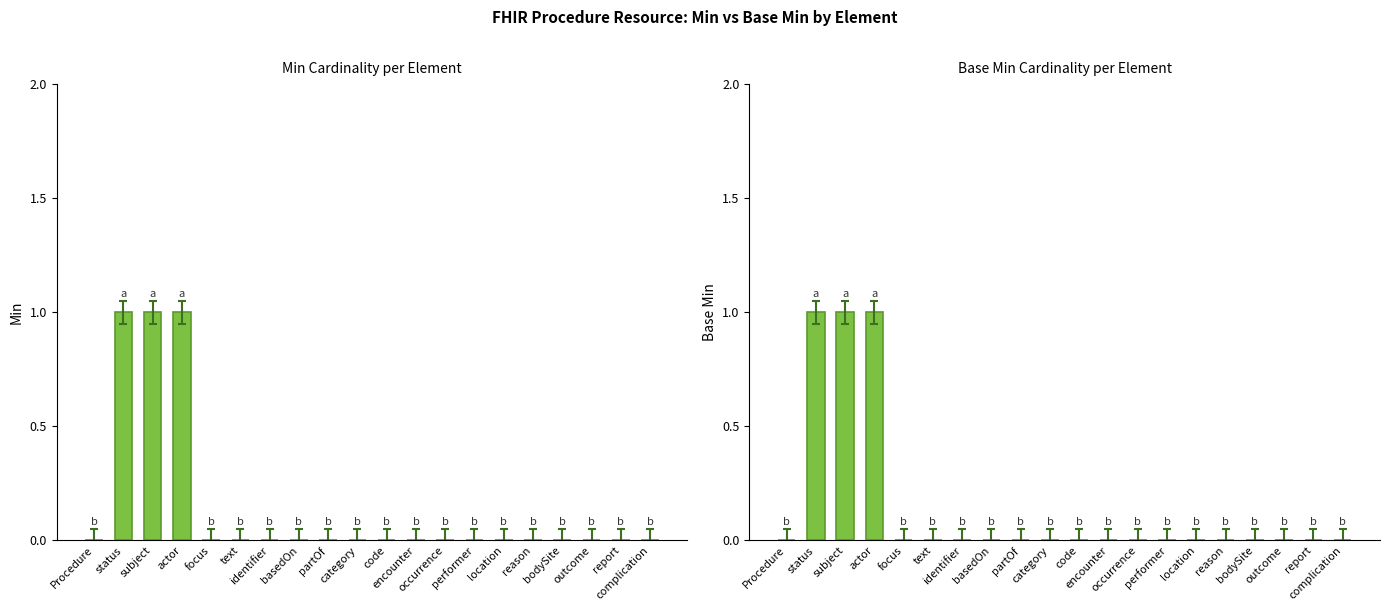

Reading left to right, extract all data points from this chart.

Min: Procedure=0	status=1	subject=1	actor=1	focus=0	text=0	identifier=0	basedOn=0	partOf=0	category=0	code=0	encounter=0	occurrence=0	performer=0	location=0	reason=0	bodySite=0	outcome=0	report=0	complication=0
Base Min: Procedure=0	status=1	subject=1	actor=1	focus=0	text=0	identifier=0	basedOn=0	partOf=0	category=0	code=0	encounter=0	occurrence=0	performer=0	location=0	reason=0	bodySite=0	outcome=0	report=0	complication=0